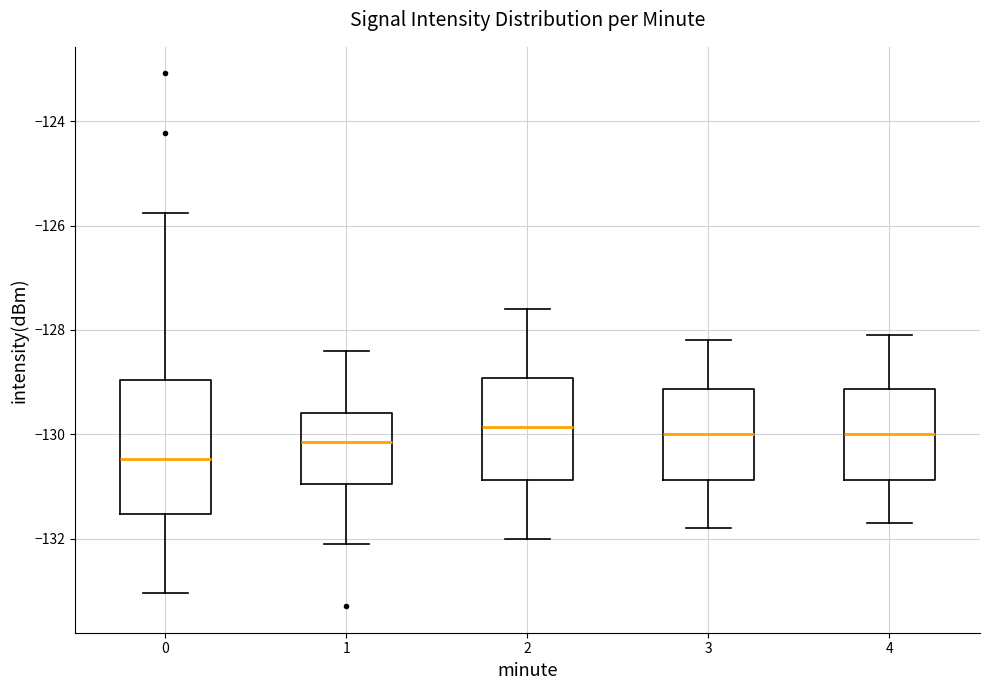

Reading left to right, transcribe this box plot: for each box, give where its median line is, the range the box spans, and where its two whiskers end, as read against the y-axis. The values are not printed on the chart, so give them approximately, as read against the axis.

0: median -130.4, box -131.6 to -129.0, whiskers -133.0 to -125.8
1: median -130.2, box -131.0 to -129.6, whiskers -132.0 to -128.4
2: median -129.8, box -130.8 to -129.0, whiskers -132.0 to -127.6
3: median -130.0, box -130.8 to -129.2, whiskers -131.8 to -128.2
4: median -130.0, box -130.8 to -129.2, whiskers -131.6 to -128.0